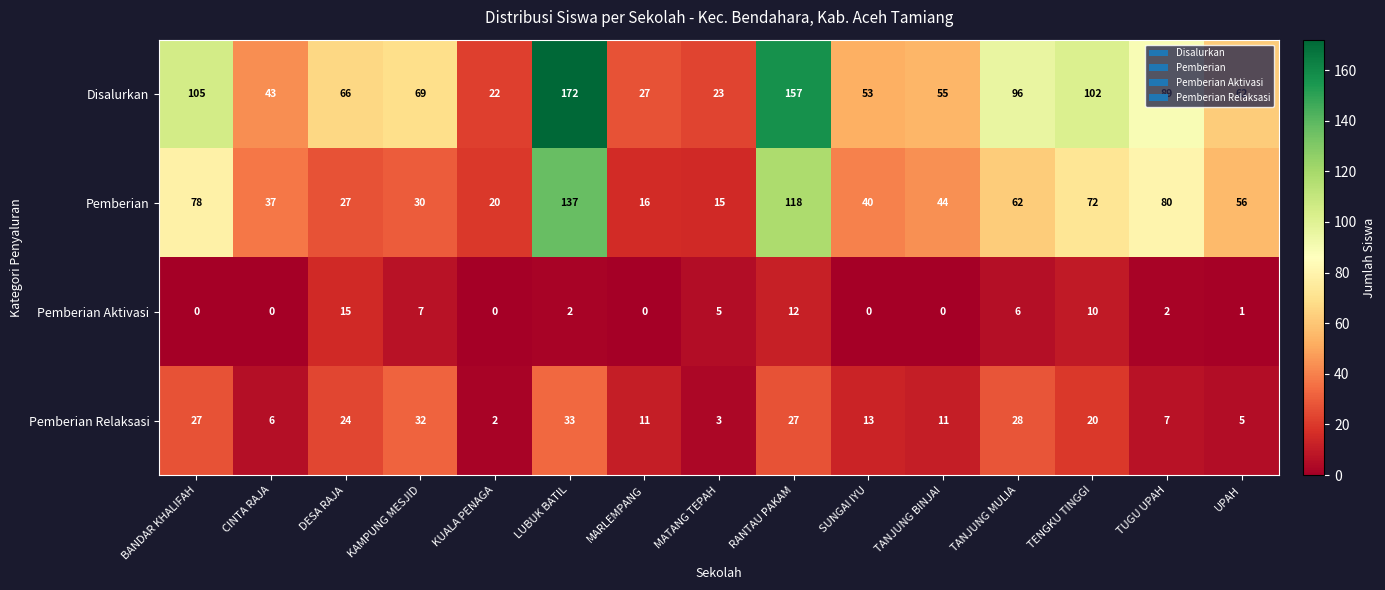

At which label is Pemberian closest to 76?

BANDAR KHALIFAH